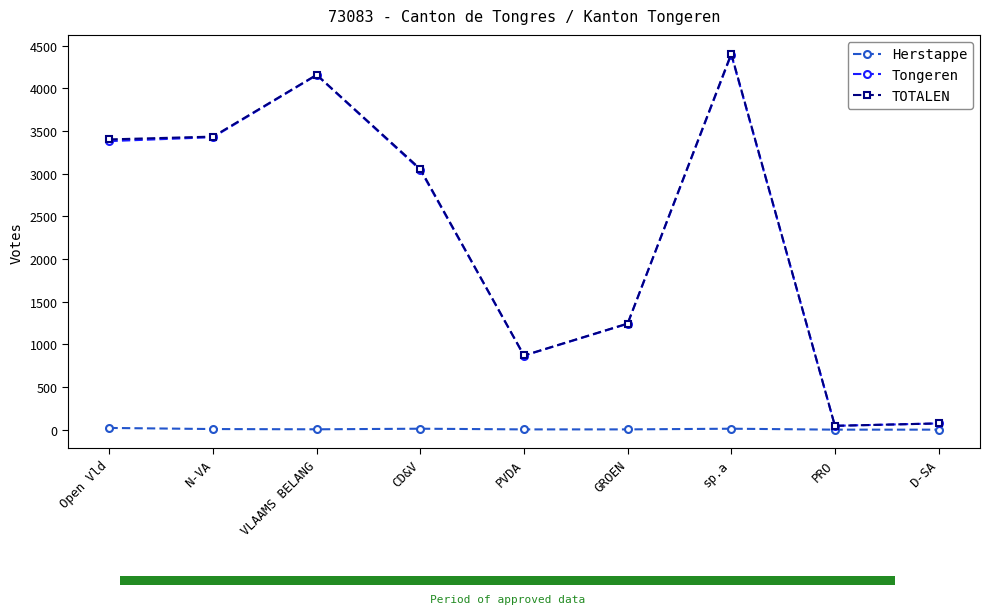

What position from the left is PVDA?

5